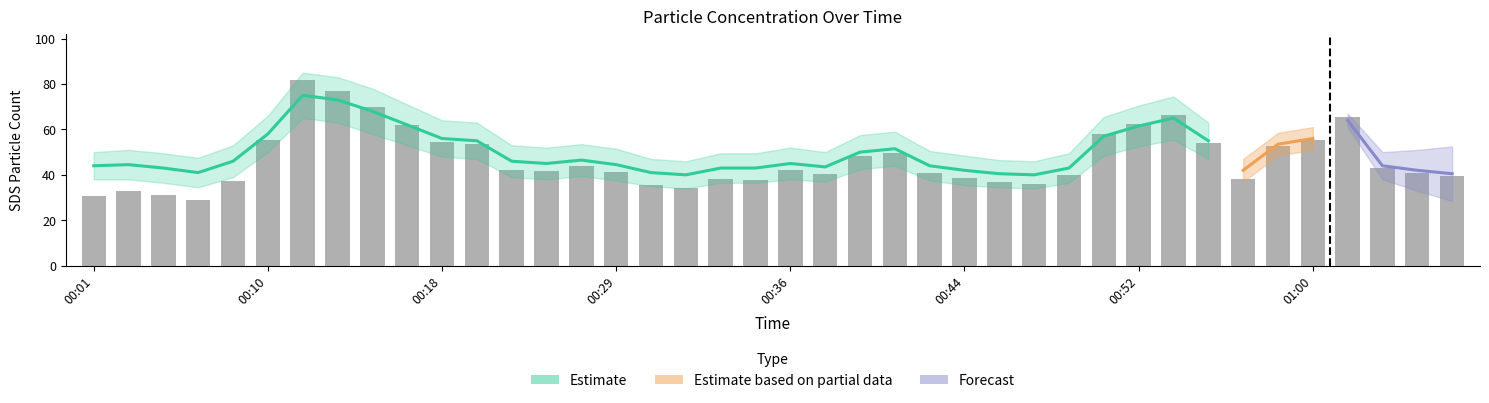

What is the difference between the second highest and second lowest values in the SDS_P1 series?

46.3